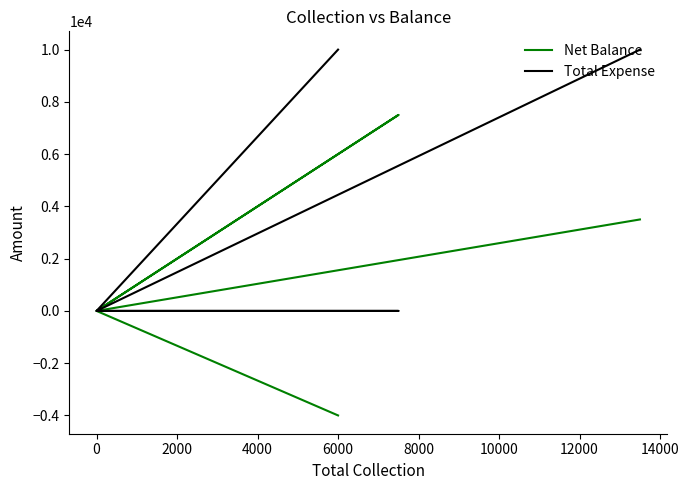

Is this an area chart (filled region under the line)?

No